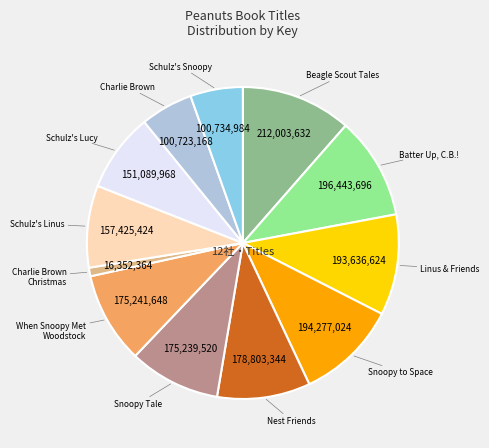

Does any single category account for the majority?

No